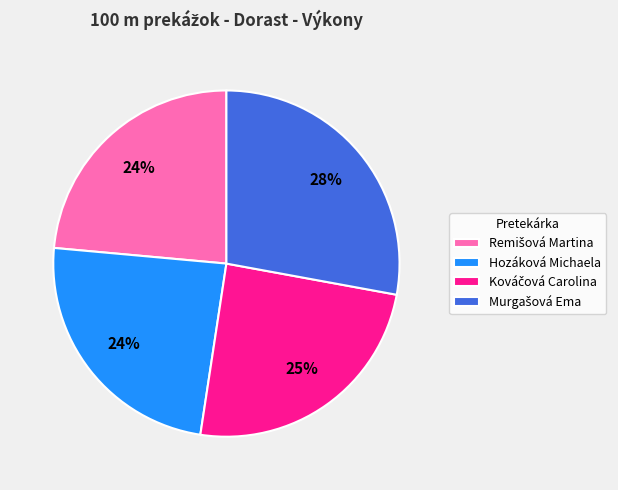

To the nearest percent, what portion does Hozáková Michaela represent?

24%